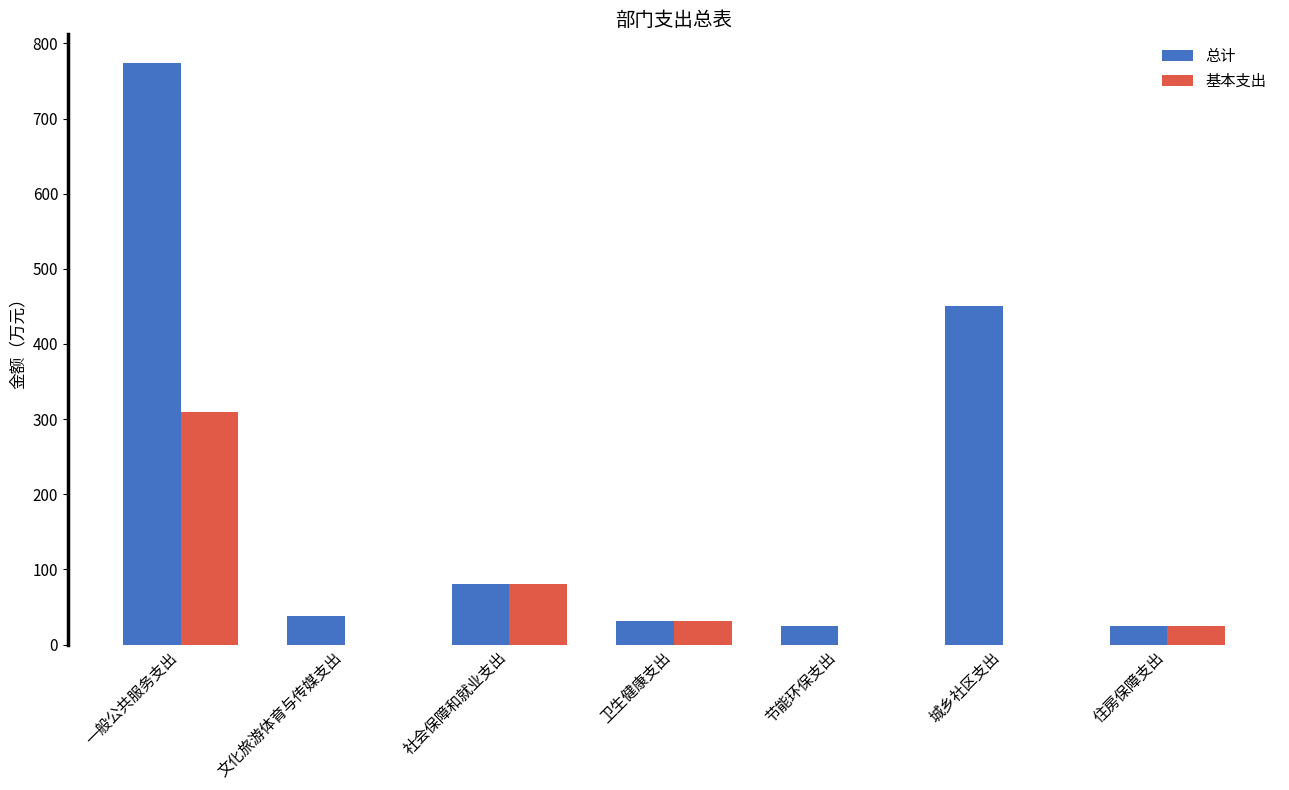

What is the highest value of the 基本支出 series?

309.7